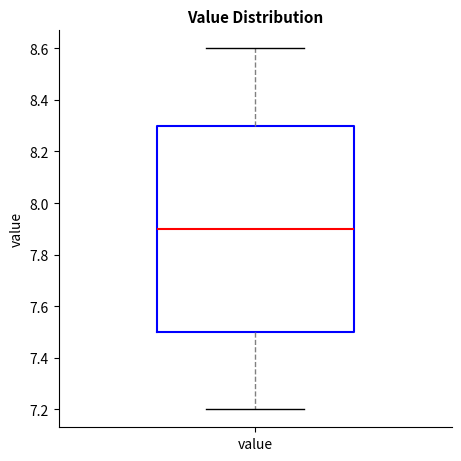

Read this box plot against the y-axis: the position of the median line, the range covered by the box, and the ends of both whiskers. The values are not printed on the chart, so give them approximately, as read against the axis.

median 7.9, box 7.5 to 8.3, whiskers 7.2 to 8.6